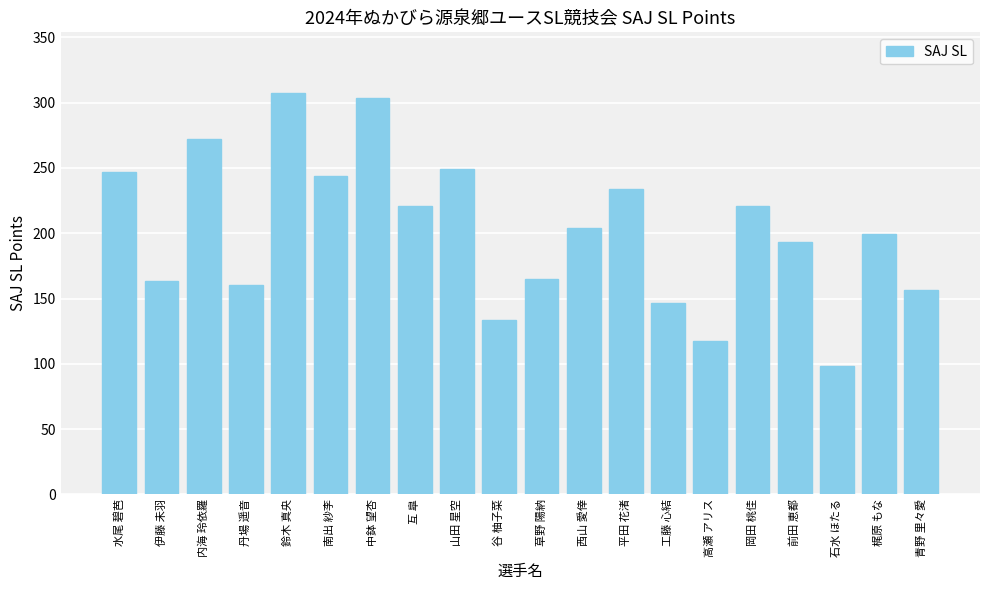

How many data points are above 203?

10